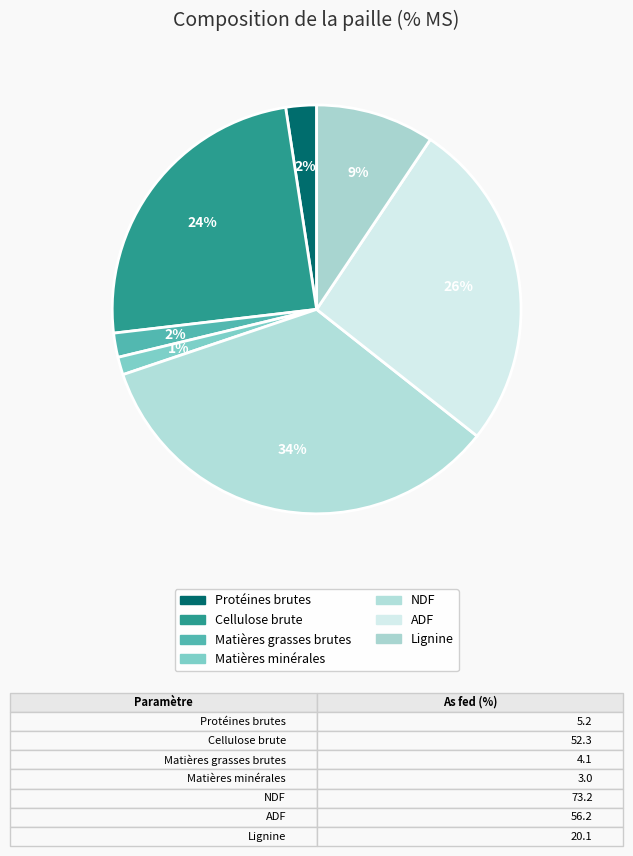

What is the largest slice in the pie chart?

NDF